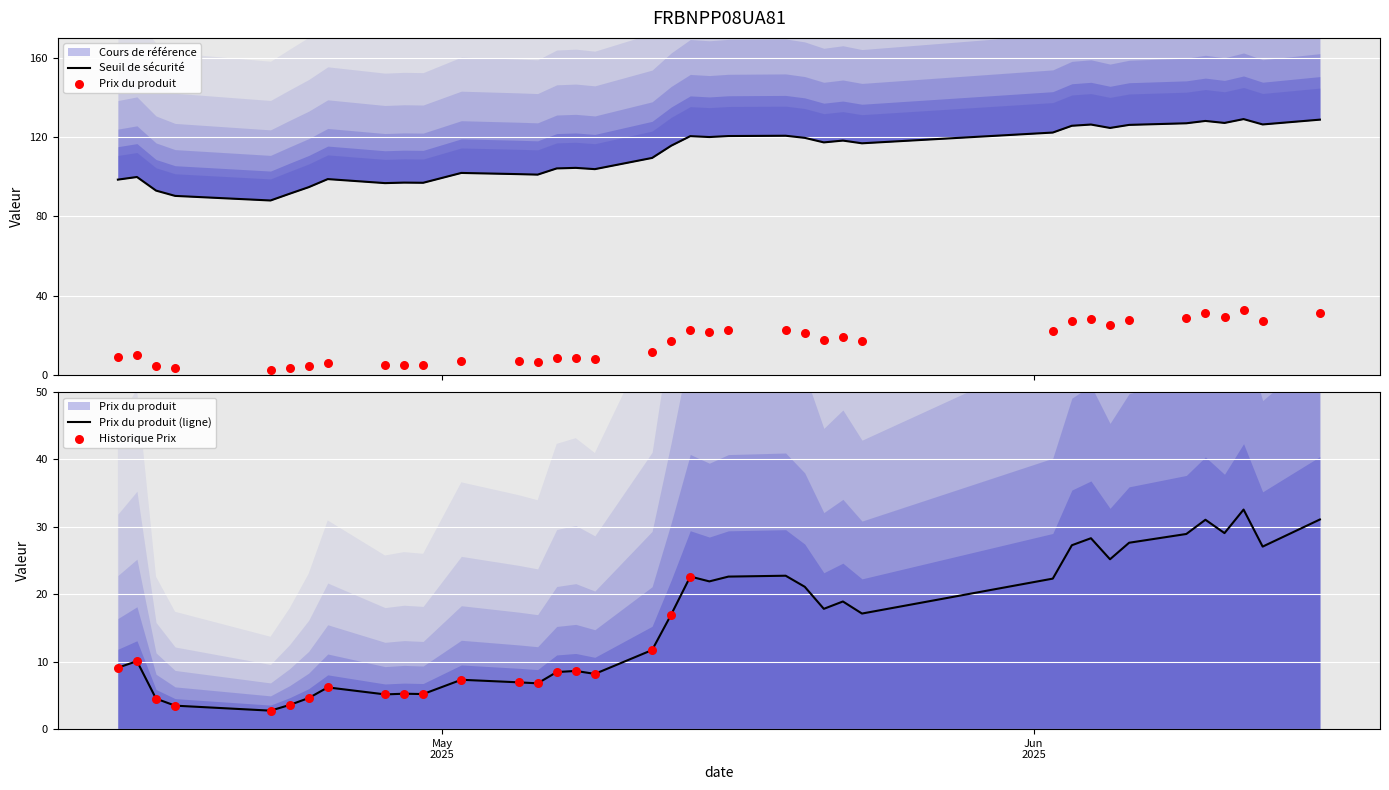

Which series reaches the maximum Y coordinate?

Seuil de sécurité